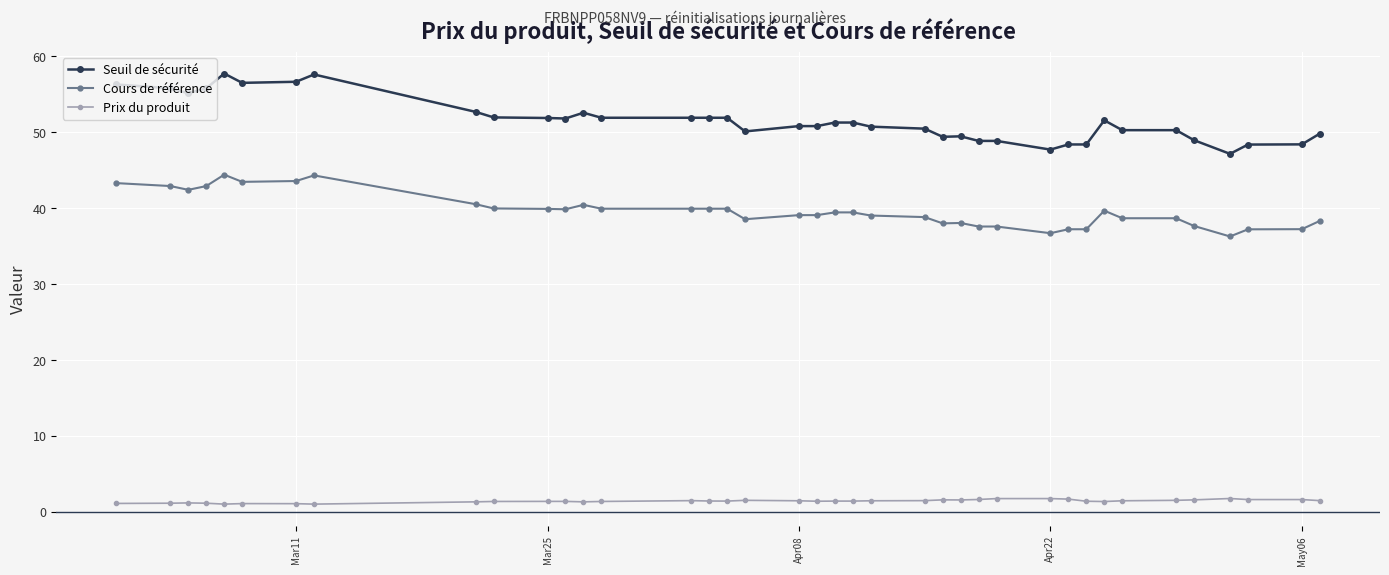

Which series has the widest spread of values?

Seuil de sécurité